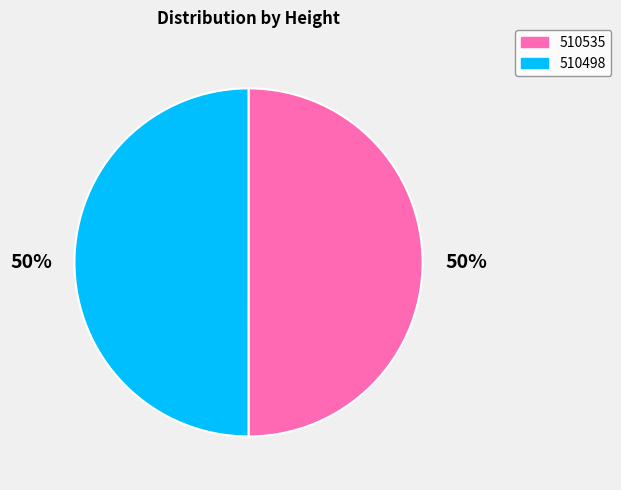

How many slices are in this pie chart?

2